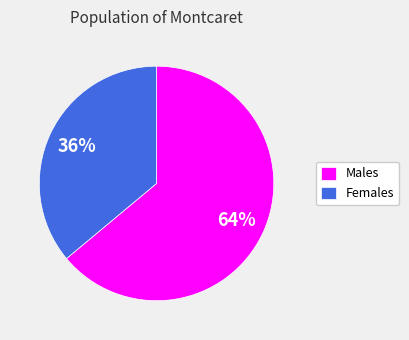

To the nearest percent, what percentage of the pie is Males?

64%